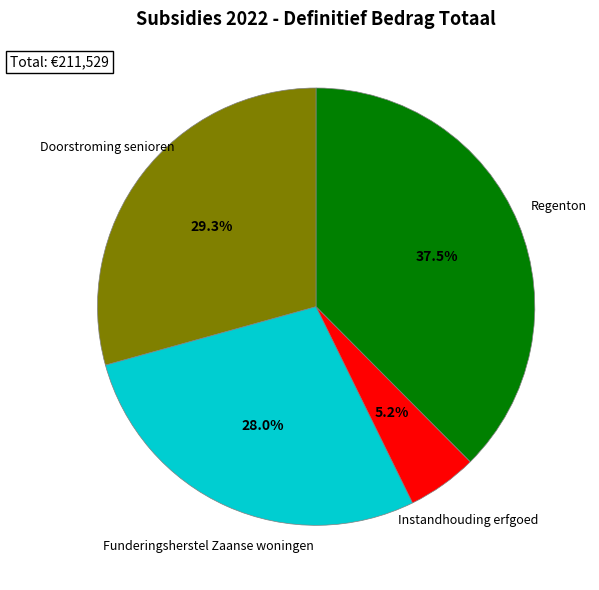

To the nearest percent, what is the difference between the Doorstroming senioren and Funderingsherstel Zaanse woningen slice percentages?

1%